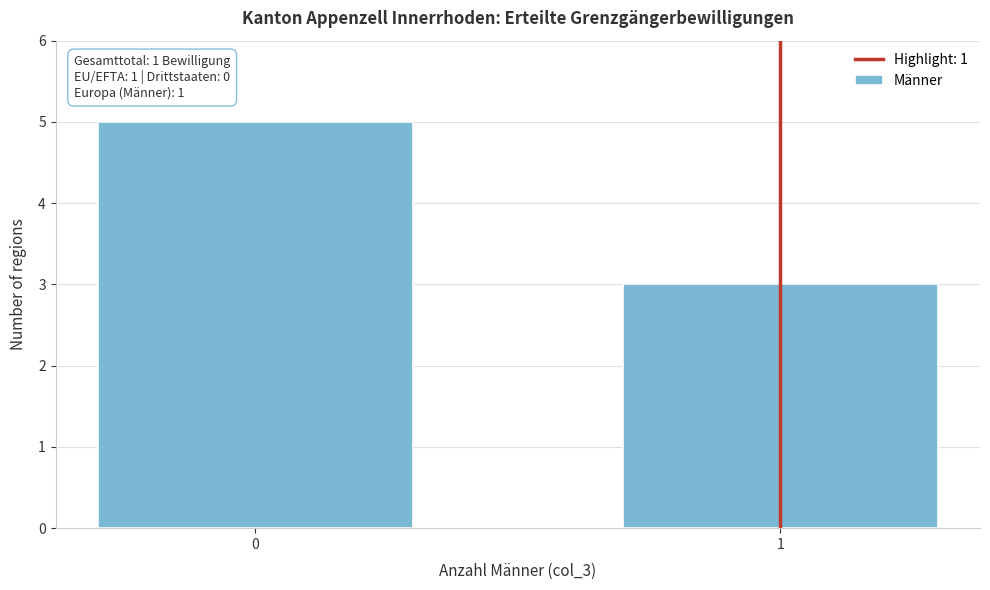

Reading left to right, extract all data points from this chart.

5	3